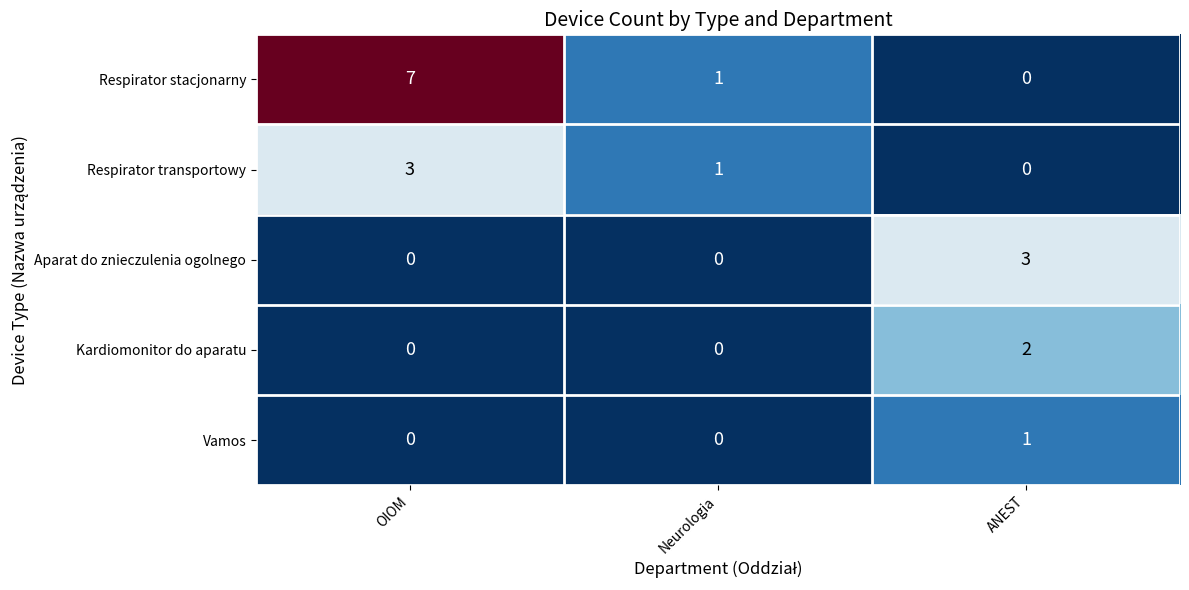

What is the sum of all Aparat do znieczulenia ogolnego values?

3